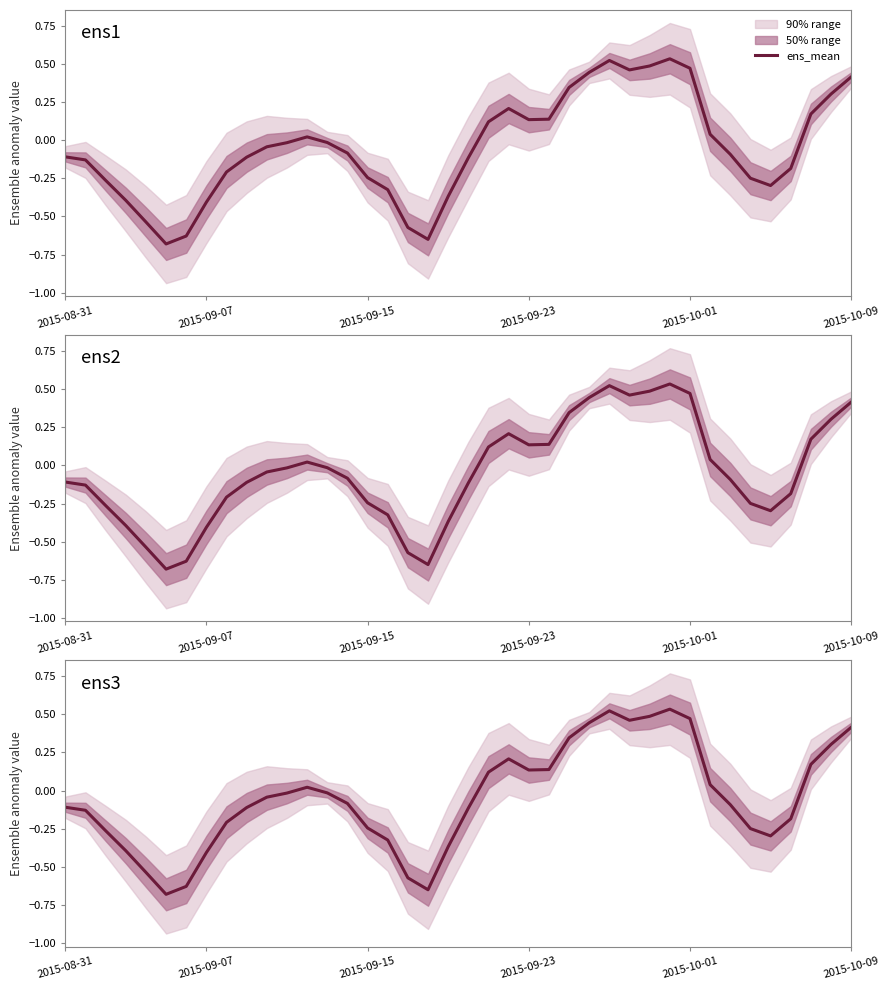

Reading left to right, what are all the values shown in this chart?

-0.1	-0.1	-0.3	-0.4	-0.5	-0.7	-0.6	-0.4	-0.2	-0.1	-0.0	-0.0	0.0	-0.0	-0.1	-0.2	-0.3	-0.6	-0.7	-0.4	-0.1	0.1	0.2	0.1	0.1	0.3	0.4	0.5	0.5	0.5	0.5	0.5	0.0	-0.1	-0.2	-0.3	-0.2	0.2	0.3	0.4